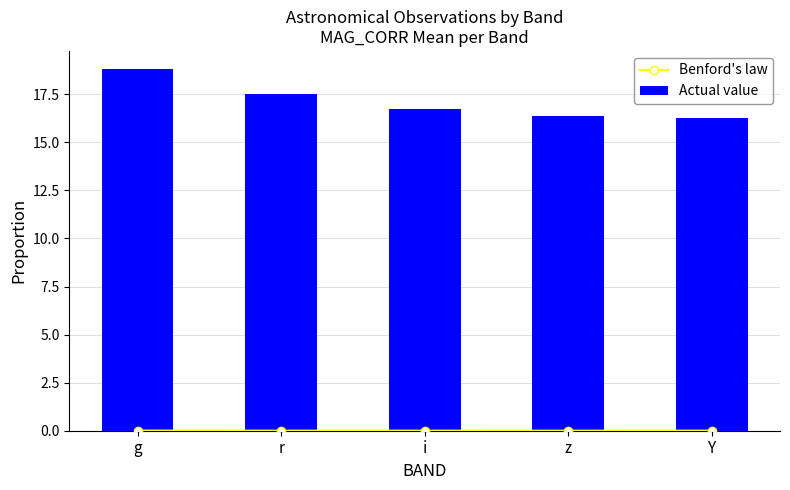

Reading left to right, extract all data points from this chart.

Benford's law: 0.0	0.0	0.0	0.0	0.0
Actual value: 18.8	17.5	16.7	16.4	16.3